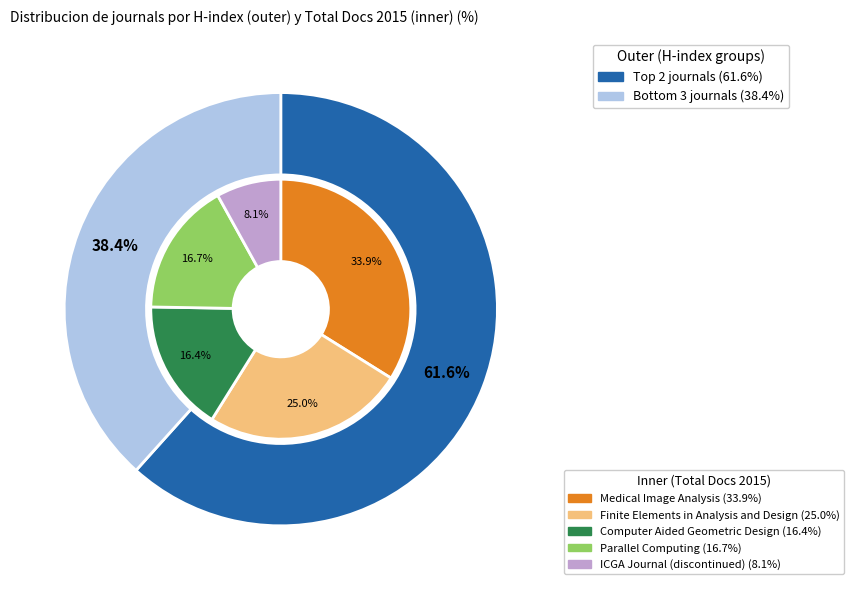

Count the number of slices in the pie.

5